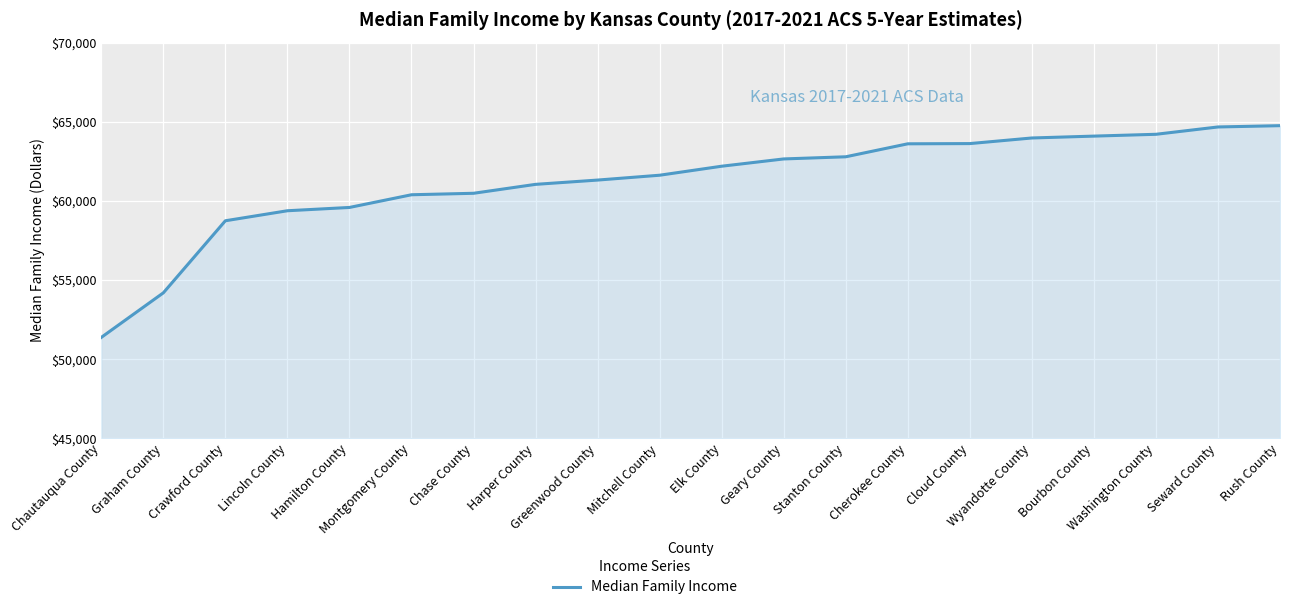

Between Chase County and Mitchell County, which is larger?

Mitchell County